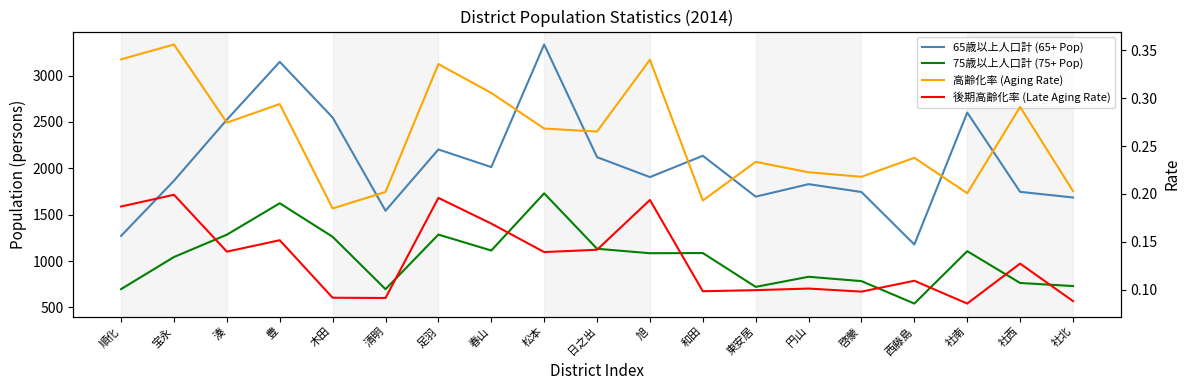

Which label corresponds to the smallest value in the chart?

社南